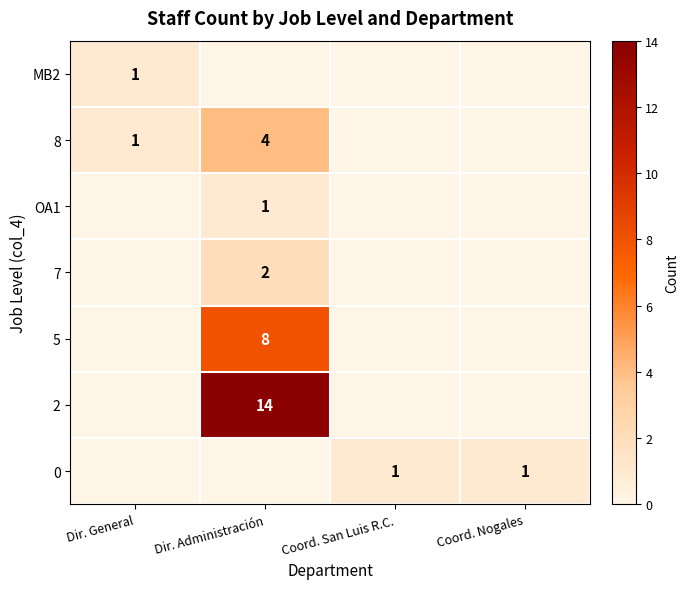

The OA1 series shows 1 at Dir. Administración. True or false?

True